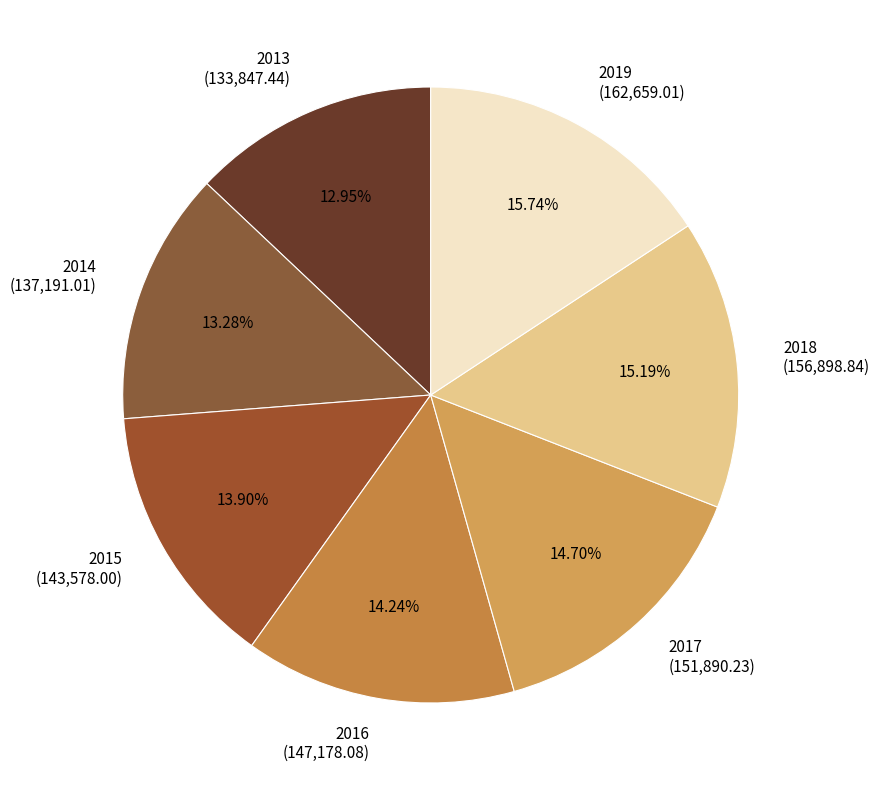

What percentage is NOT represented by 2017?

85.3%